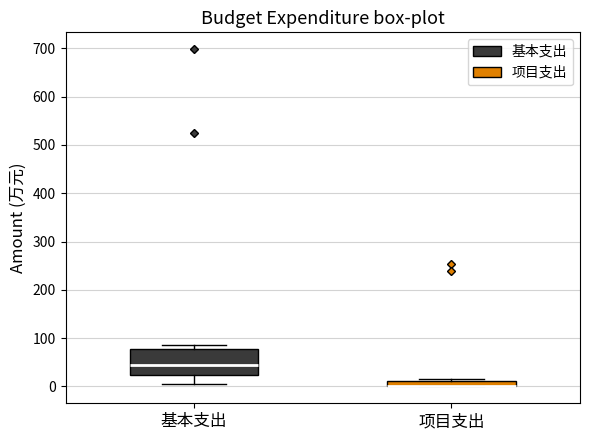

Where is the upper edge of the box for 项目支出 on the y-axis? The values are not printed on the chart, so give them approximately, as read against the axis.

10